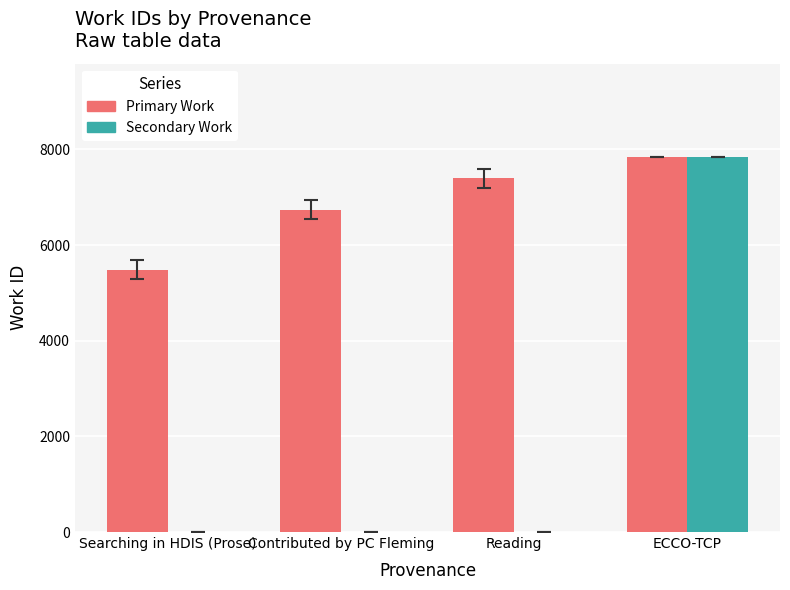

What is the greatest value displayed?

7838